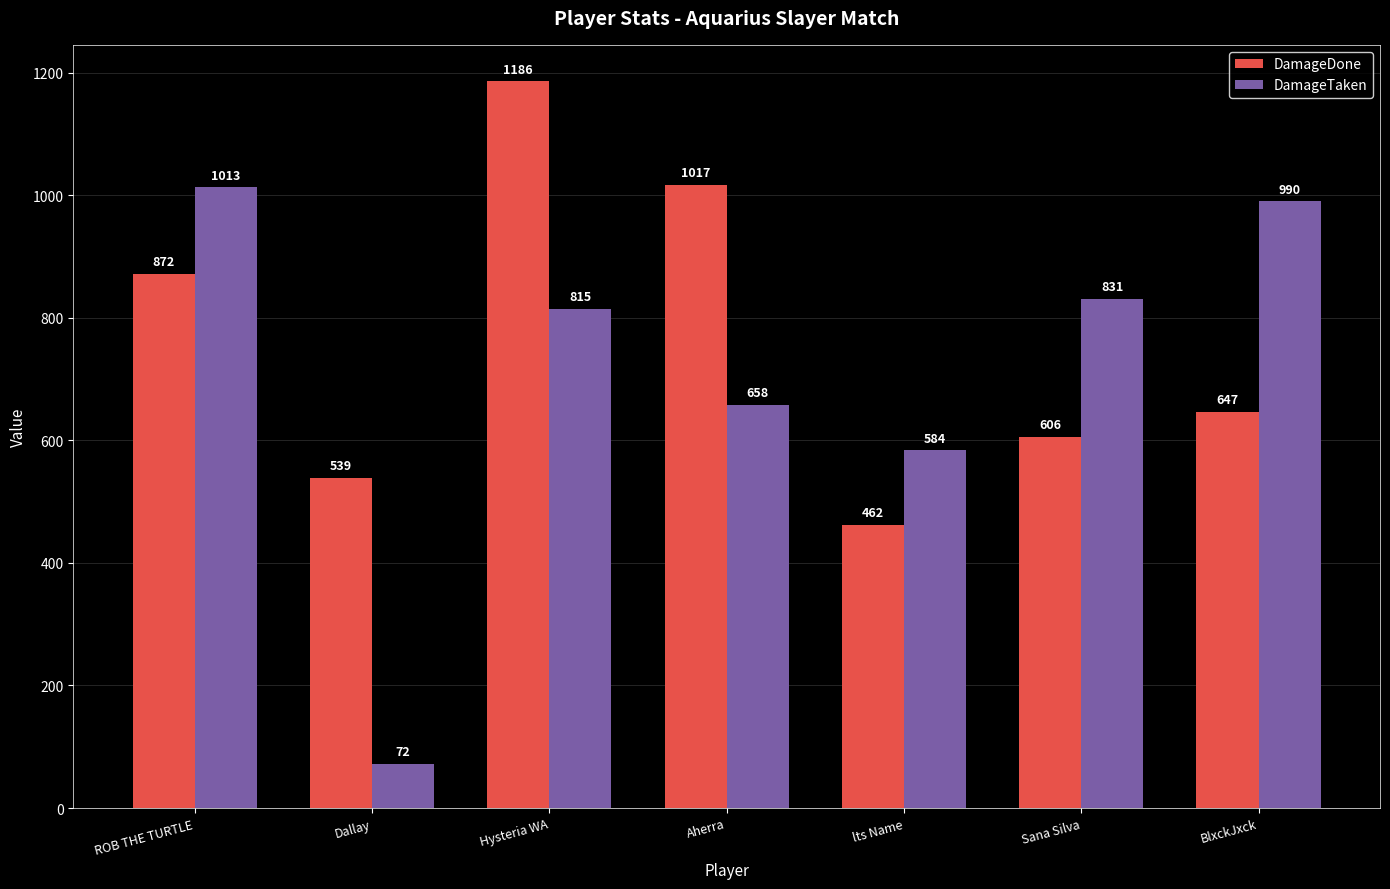

How many bars are there in total?

14